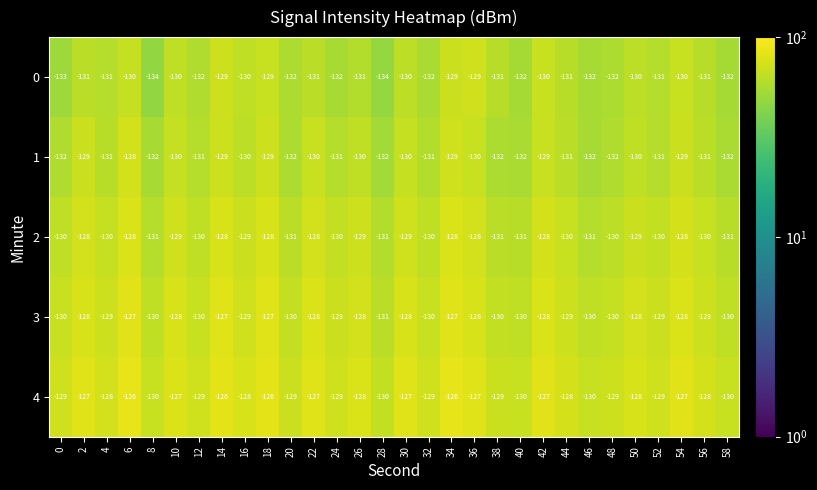

What is the difference between the highest and lowest values at 34?

3